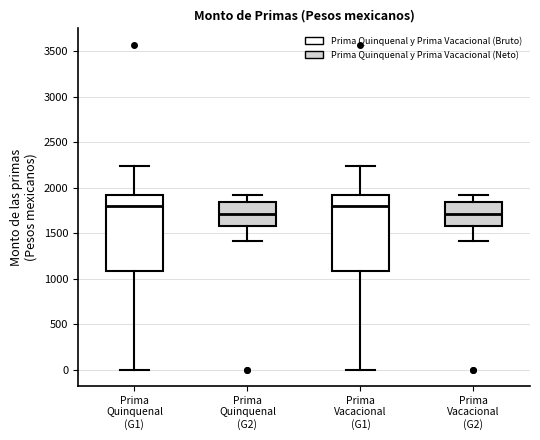

Where does the upper whisker of the box for Prima Vacacional (G2) end on the y-axis? The values are not printed on the chart, so give them approximately, as read against the axis.

1900